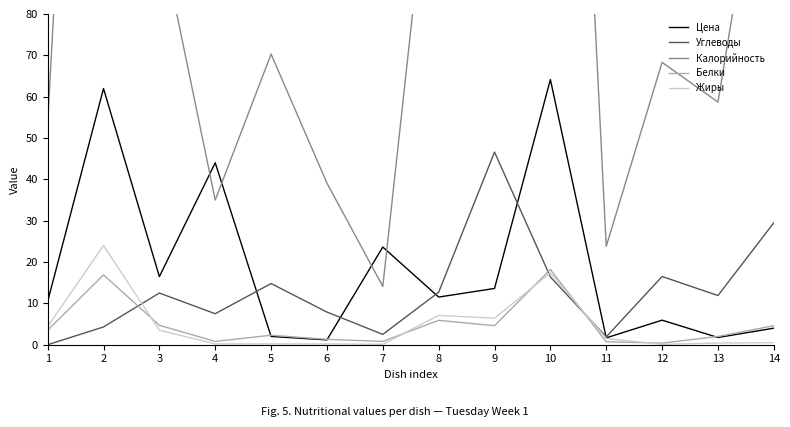

At which category does the chart reach its minimum across all series?

1